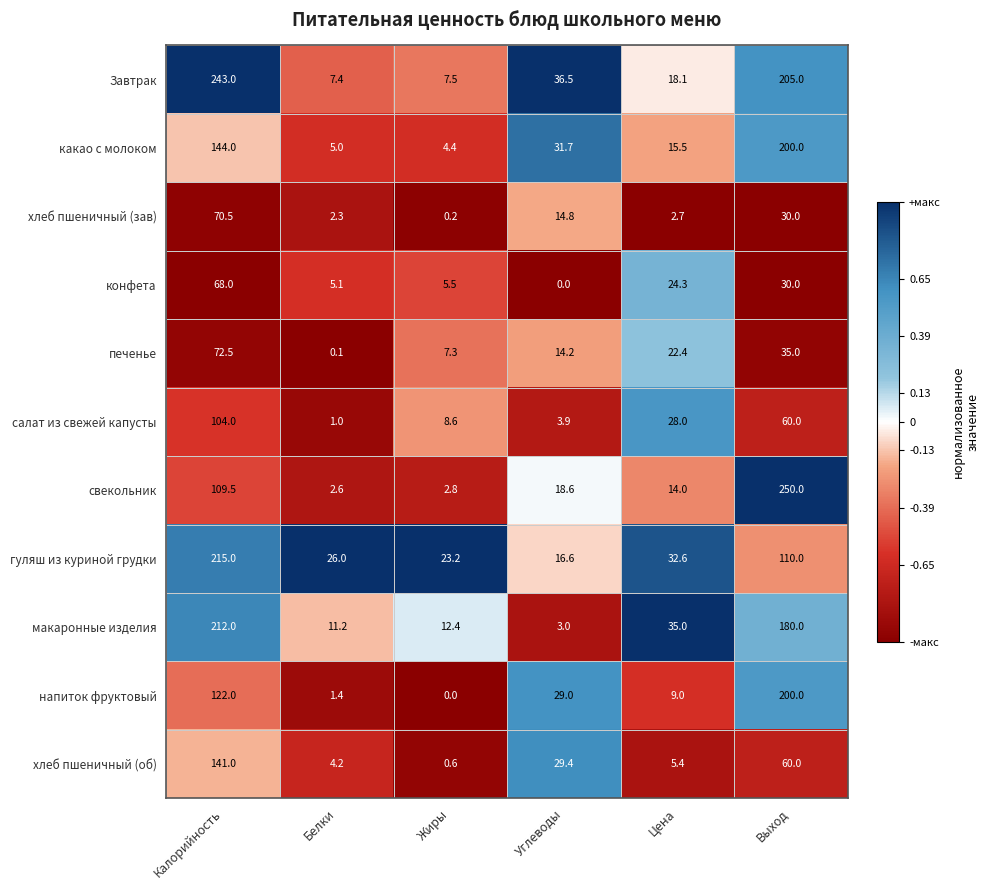

How many data points in какао с молоком are above 31?

3